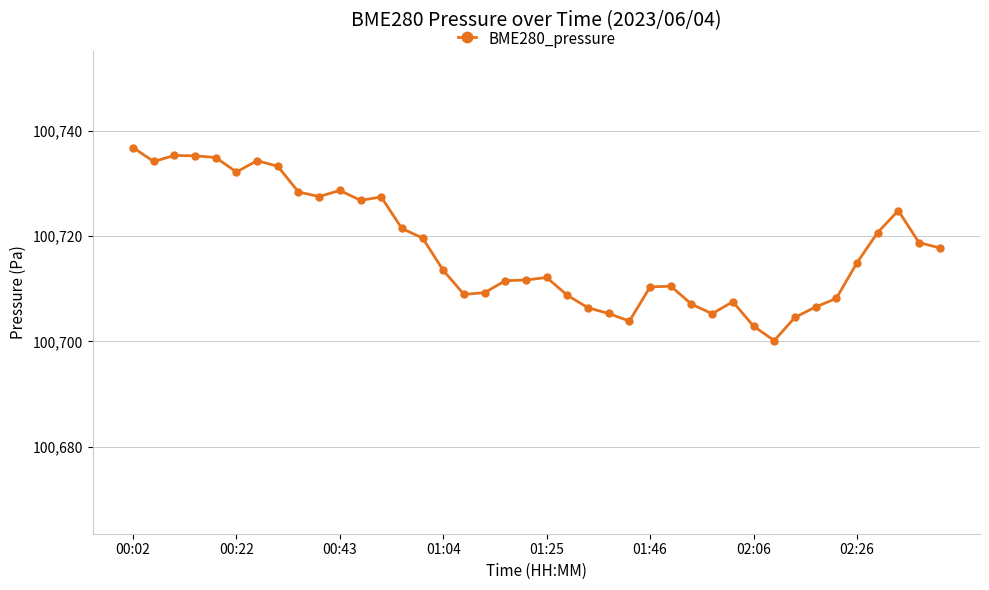

What is the value of the 11th point from the left?

100728.7